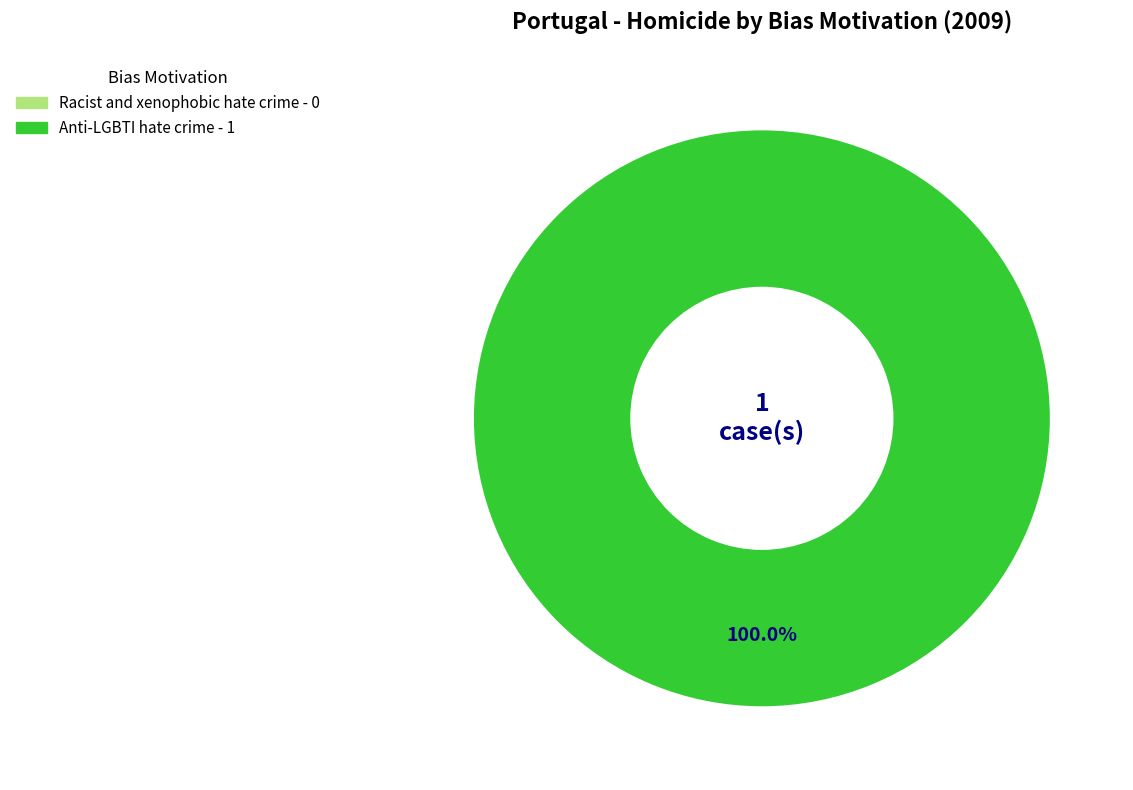

Is there a majority slice in this chart?

Yes